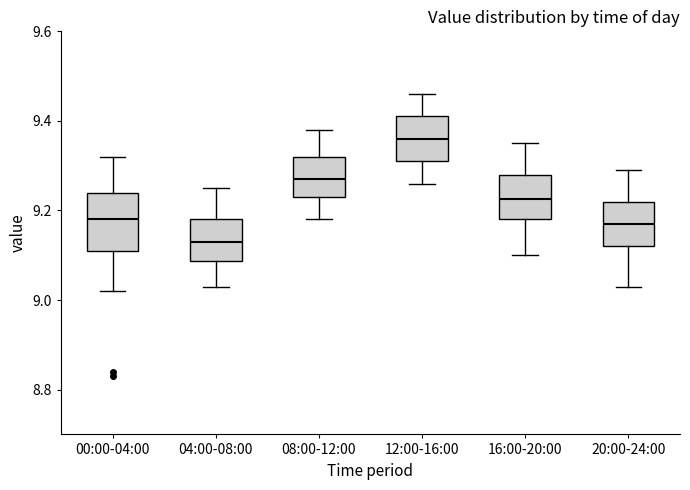

Reading left to right, read every box against the y-axis: the position of its median line, the range the box covers, and the ends of its whiskers. The values are not printed on the chart, so give them approximately, as read against the axis.

00:00-04:00: median 9.18, box 9.12 to 9.24, whiskers 9.02 to 9.32
04:00-08:00: median 9.14, box 9.08 to 9.18, whiskers 9.04 to 9.26
08:00-12:00: median 9.28, box 9.24 to 9.32, whiskers 9.18 to 9.38
12:00-16:00: median 9.36, box 9.32 to 9.42, whiskers 9.26 to 9.46
16:00-20:00: median 9.22, box 9.18 to 9.28, whiskers 9.10 to 9.36
20:00-24:00: median 9.18, box 9.12 to 9.22, whiskers 9.04 to 9.30